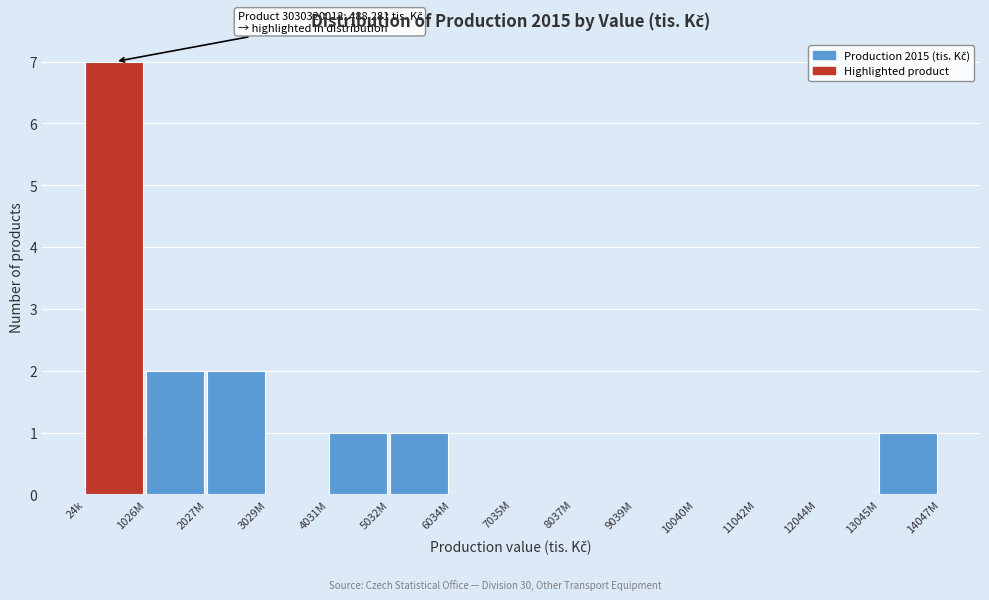

Reading left to right, transcribe all the data shown in this chart.

24k=7	1026M=2	2027M=2	3029M=0	4031M=1	5032M=1	6034M=0	7035M=0	8037M=0	9039M=0	10040M=0	11042M=0	12044M=0	13045M=1